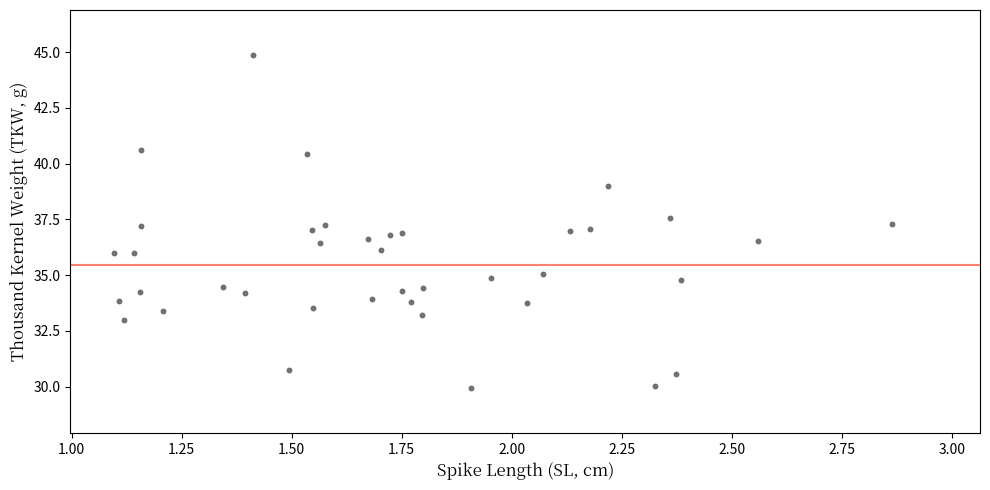

What is the range of X values (max minus min)?

1.8